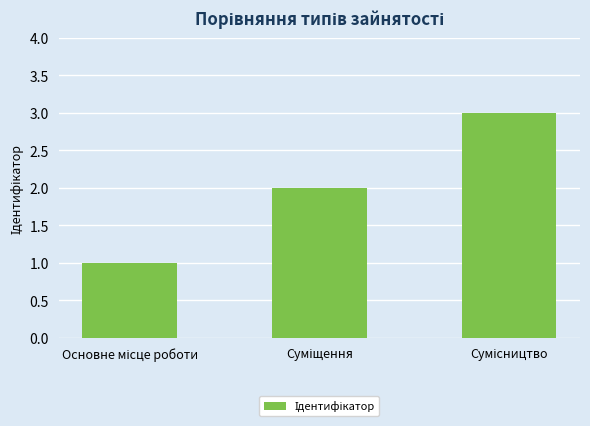

Count the values in the range 1 to 3.

3